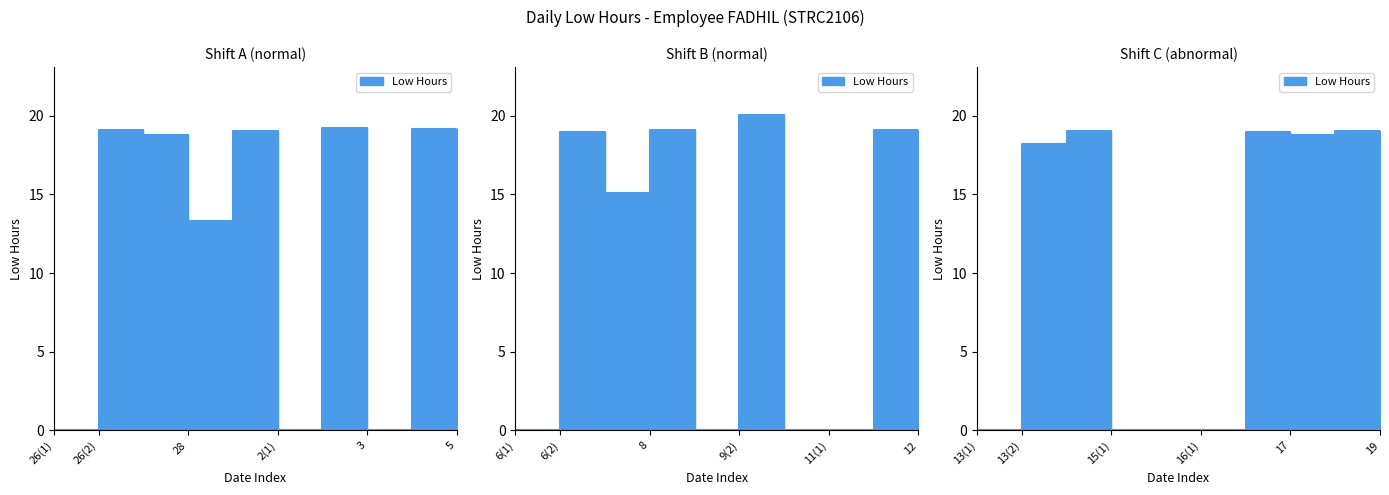

How many lines are shown in the chart?

1